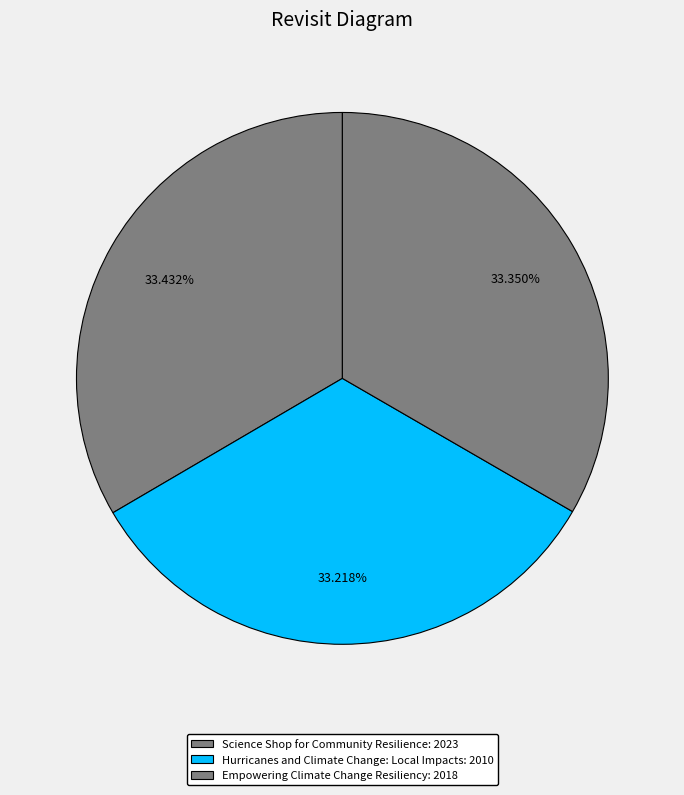

Which category has the smallest portion of the pie?

Hurricanes and Climate Change: Local Impacts